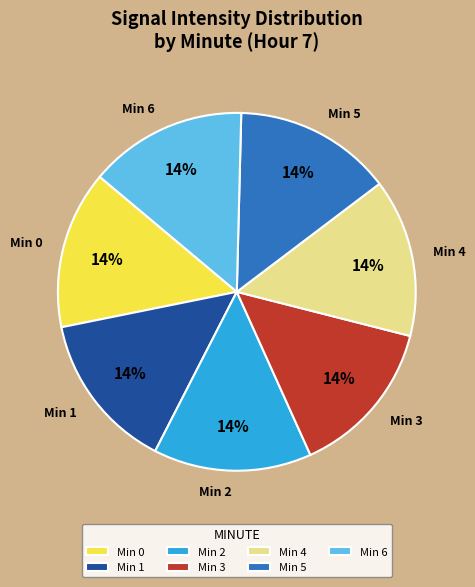

Do Min 2 and Min 5 together represent more than half of the pie?

No